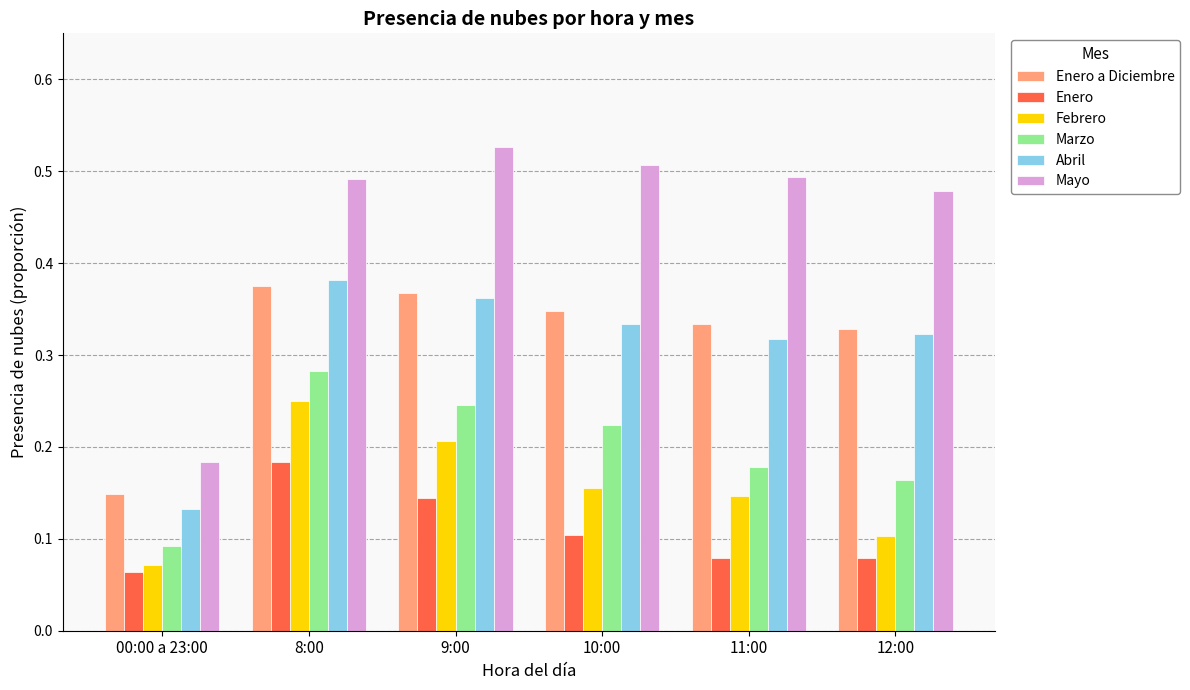

How many Enero a Diciembre values are between 0 and 1?

6